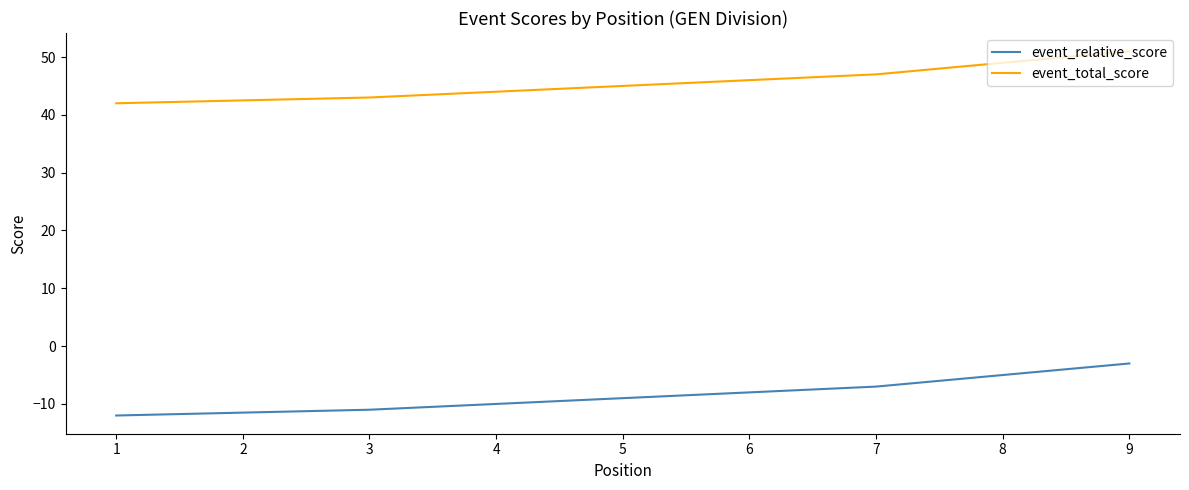

True or false: event_total_score and event_relative_score intersect in this chart.

False